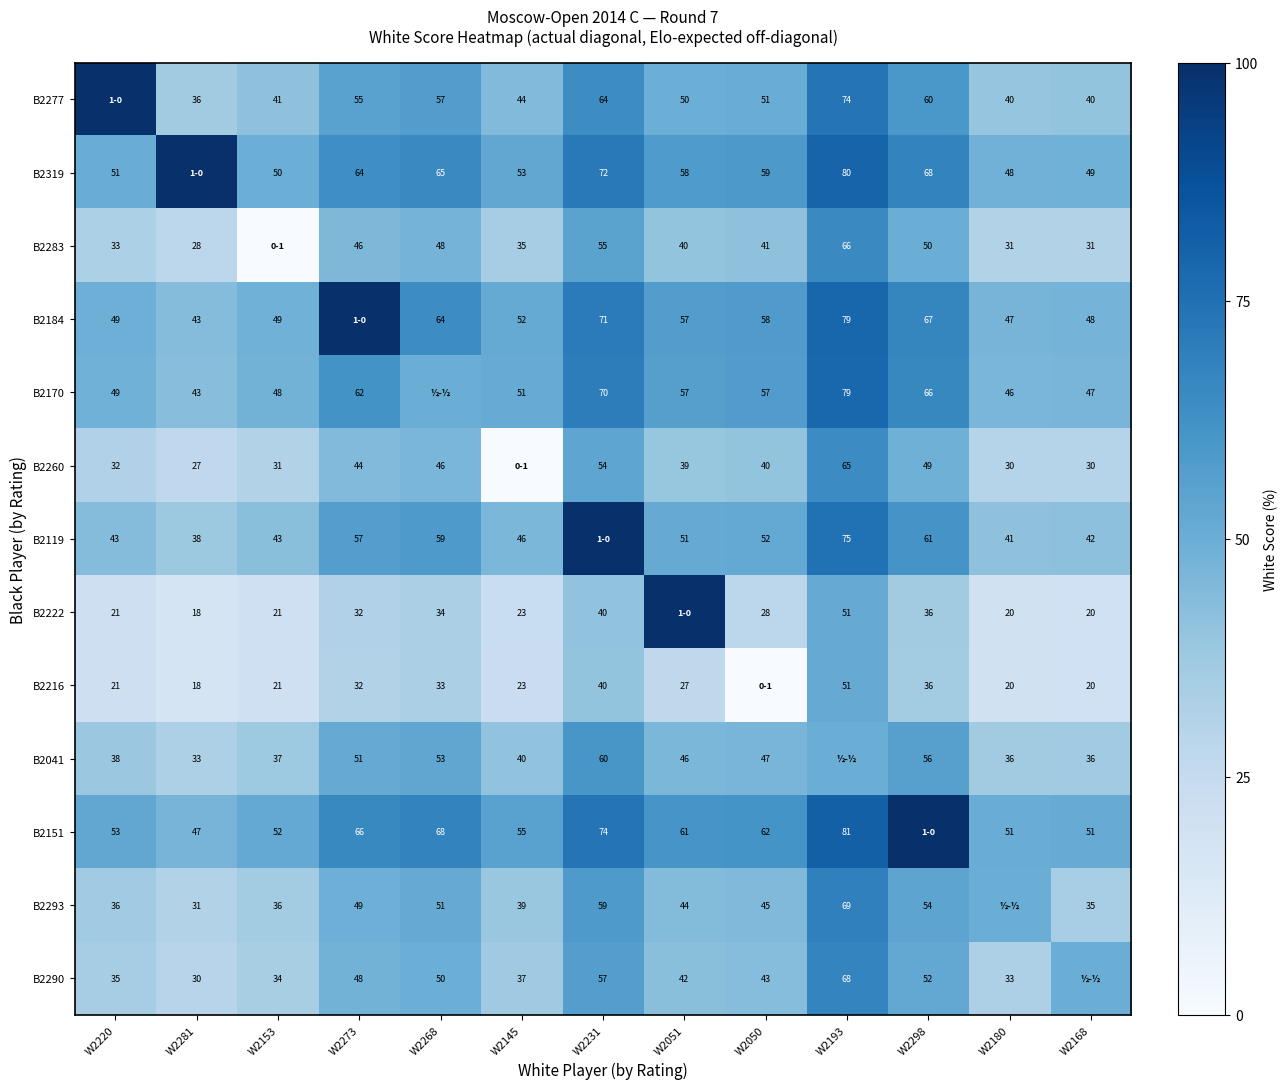

The value of B2151 at W2281 is 66. True or false?

False